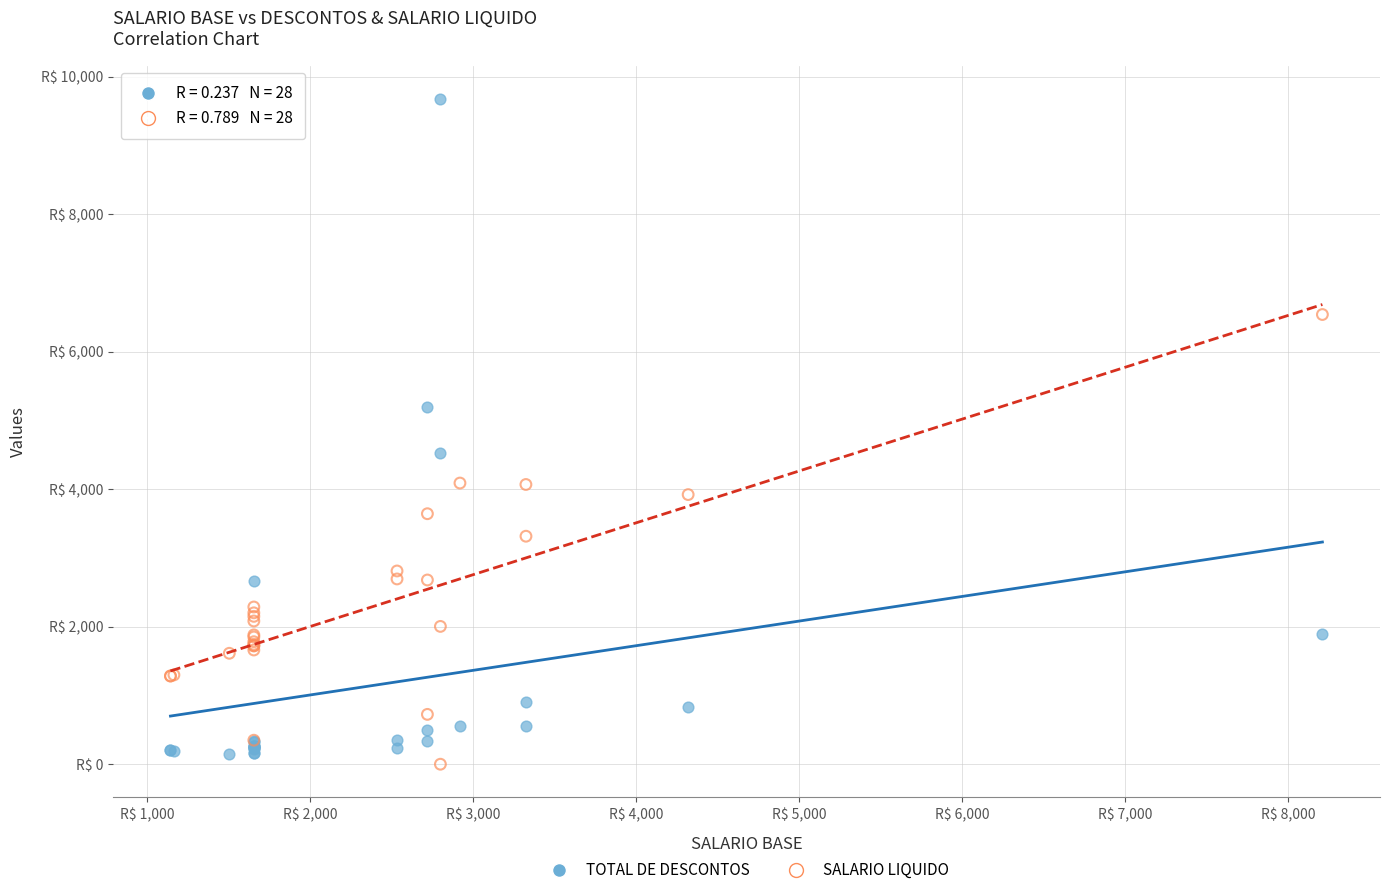

Which series reaches the minimum Y coordinate?

SALARIO LIQUIDO